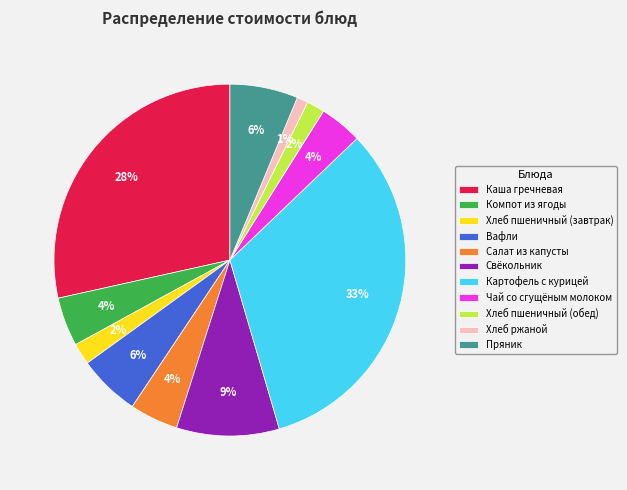

To the nearest percent, what is the average slice percentage?

9%